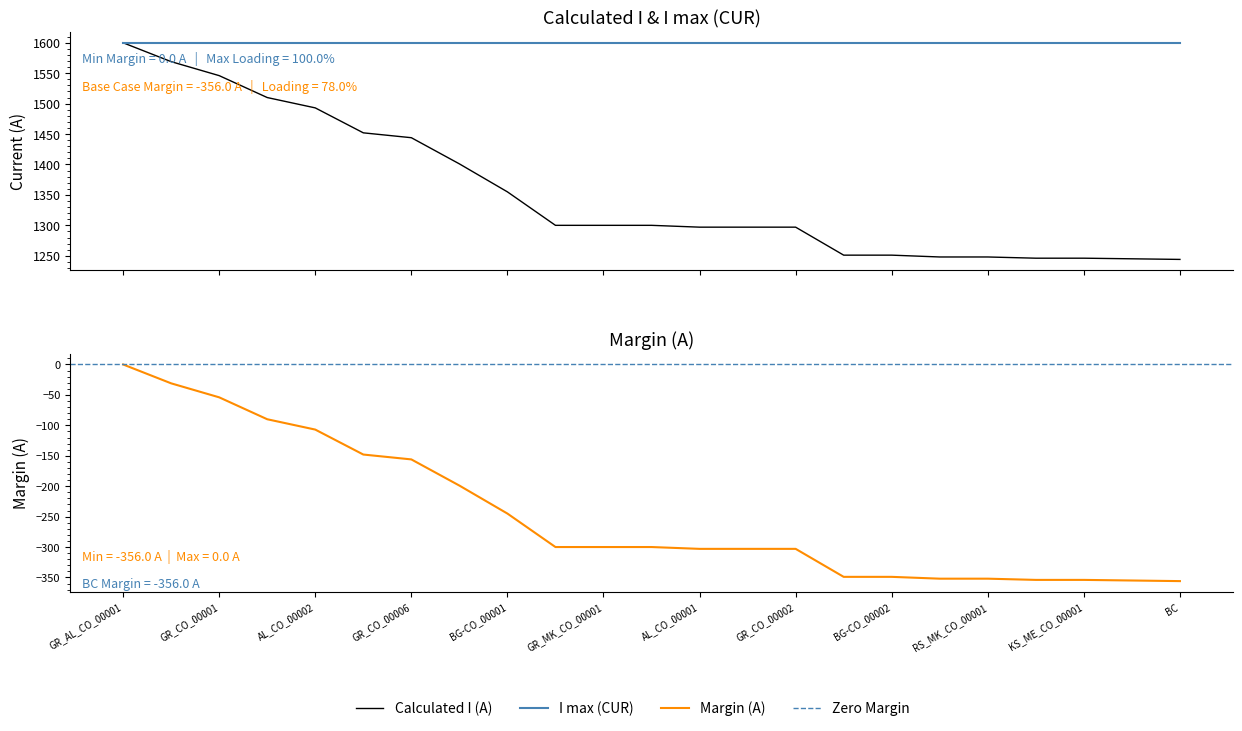

Reading left to right, list all the values displayed in this chart.

Calculated I (A): GR_AL_CO_00001=1600	GR_MK_CO_00002=1569	GR_CO_00001=1546	GR_CO_00007=1510	AL_CO_00002=1493	GR_CO_00004=1452	GR_CO_00006=1444	GR_BG_CO_00001=1401	BG-CO_00001=1355	GR_BG_CO_00002=1300	GR_MK_CO_00001=1300	GR_CO_00003=1300	AL_CO_00001=1297	GR_TR_CO_00001=1297	GR_CO_00002=1297	TR_CO_00001=1251	BG-CO_00002=1251	RS_KS_CO_00002=1248	RS_MK_CO_00001=1248	BG-CO_00019=1246	KS_ME_CO_00001=1246	BG-CO_00012=1245	BC=1244
Margin (A): GR_AL_CO_00001=0	GR_MK_CO_00002=-31	GR_CO_00001=-54	GR_CO_00007=-90	AL_CO_00002=-107	GR_CO_00004=-148	GR_CO_00006=-156	GR_BG_CO_00001=-199	BG-CO_00001=-245	GR_BG_CO_00002=-300	GR_MK_CO_00001=-300	GR_CO_00003=-300	AL_CO_00001=-303	GR_TR_CO_00001=-303	GR_CO_00002=-303	TR_CO_00001=-349	BG-CO_00002=-349	RS_KS_CO_00002=-352	RS_MK_CO_00001=-352	BG-CO_00019=-354	KS_ME_CO_00001=-354	BG-CO_00012=-355	BC=-356